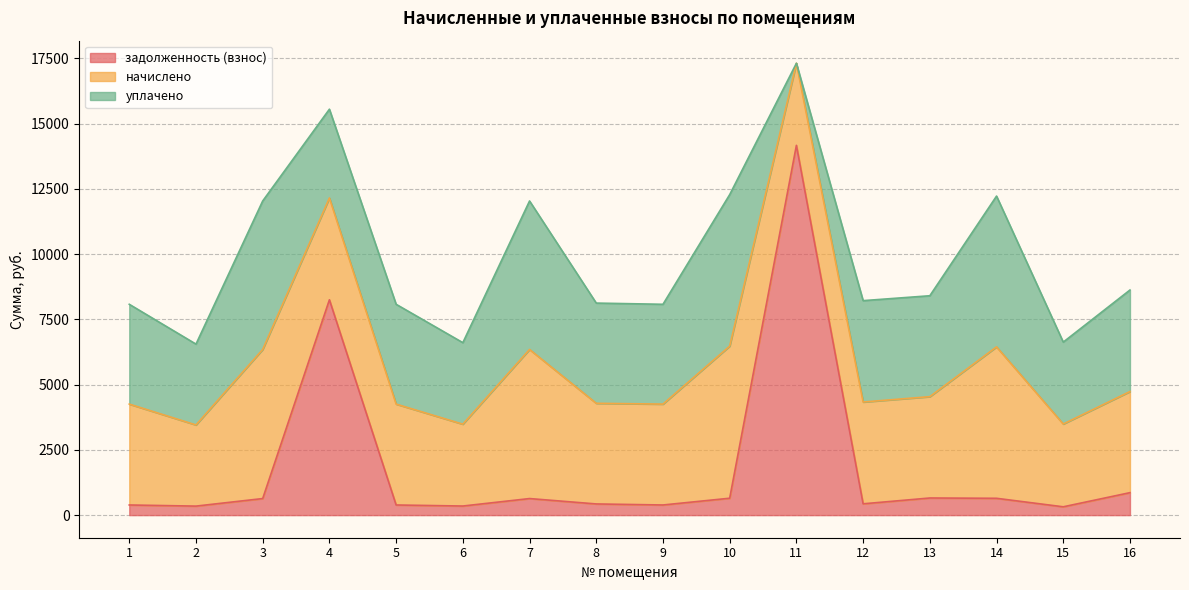

What is the total value across all series at 14?

12220.9